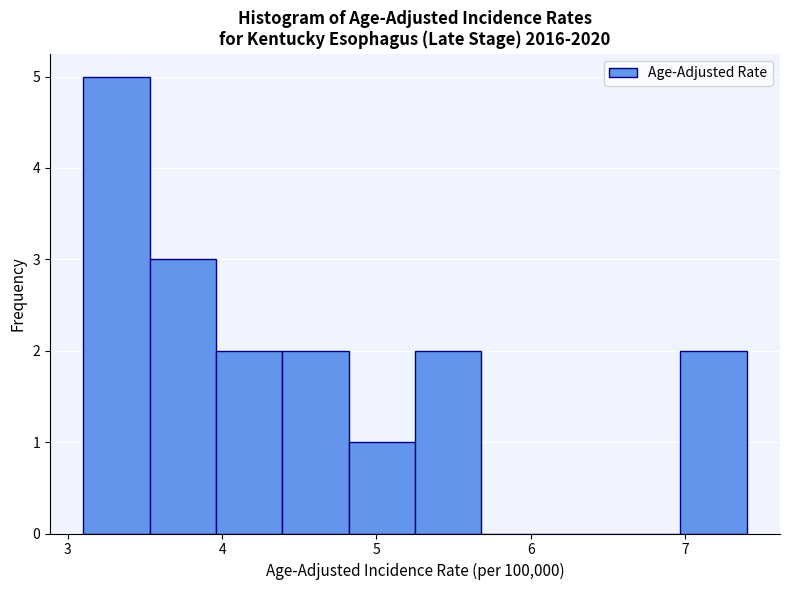

What is the height of the bar covering 4.39 to 4.82 on the x-axis? Neither the bar edges nor the heights are printed on the chart, so give them approximately, as read against the axes.

2